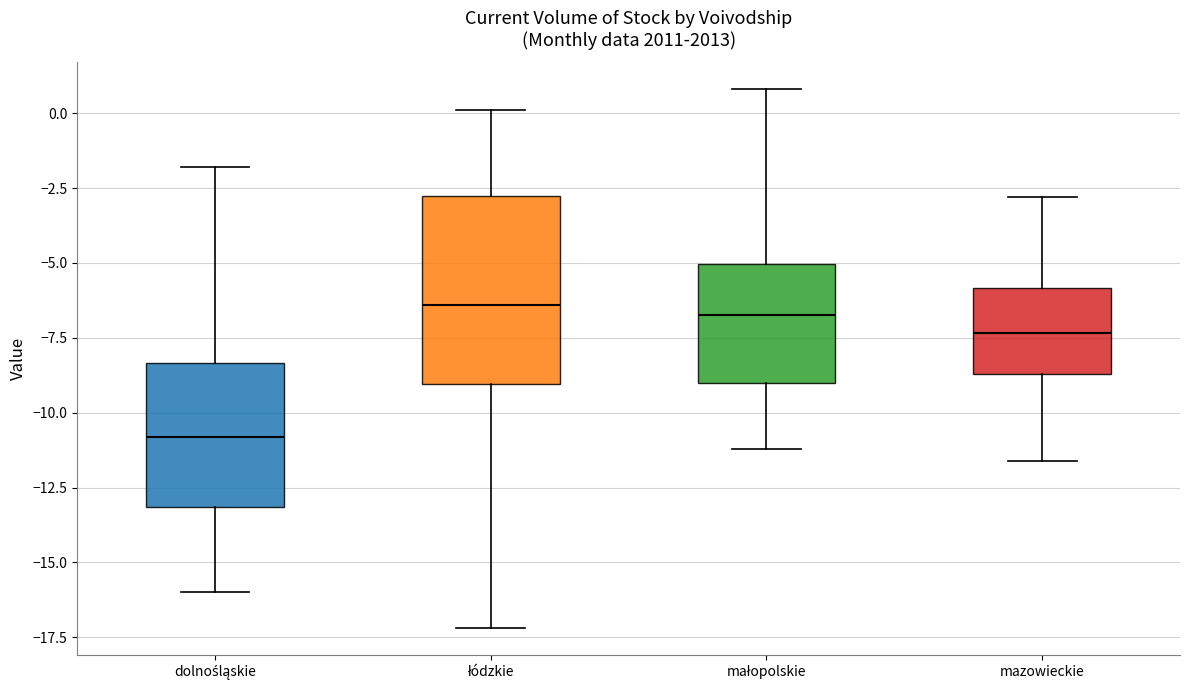

Where does the lower whisker of the box for mazowieckie end on the y-axis? The values are not printed on the chart, so give them approximately, as read against the axis.

-11.5